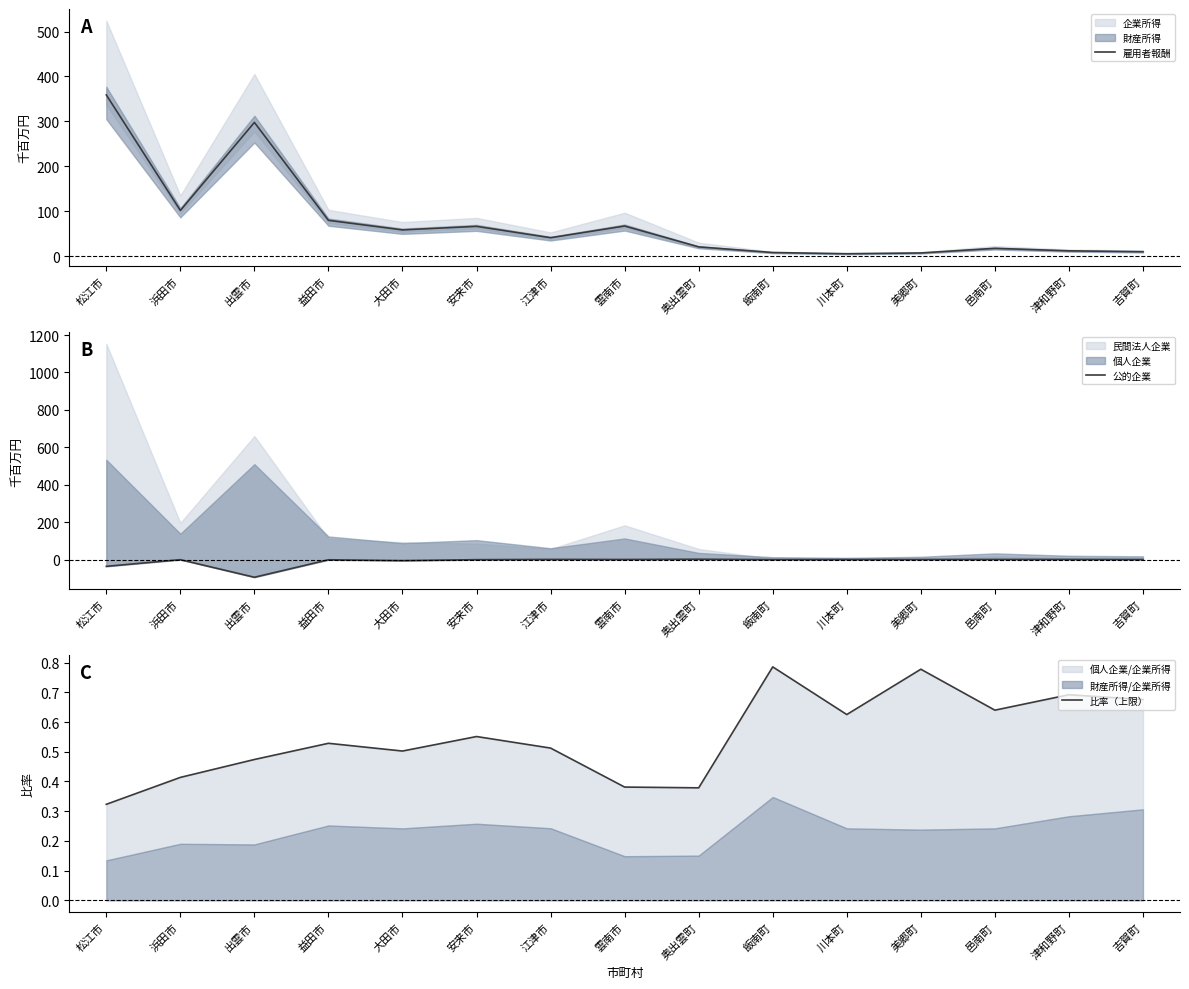

What is the difference between the maximum and minimum values in the 雇用者報酬 series?

353.2